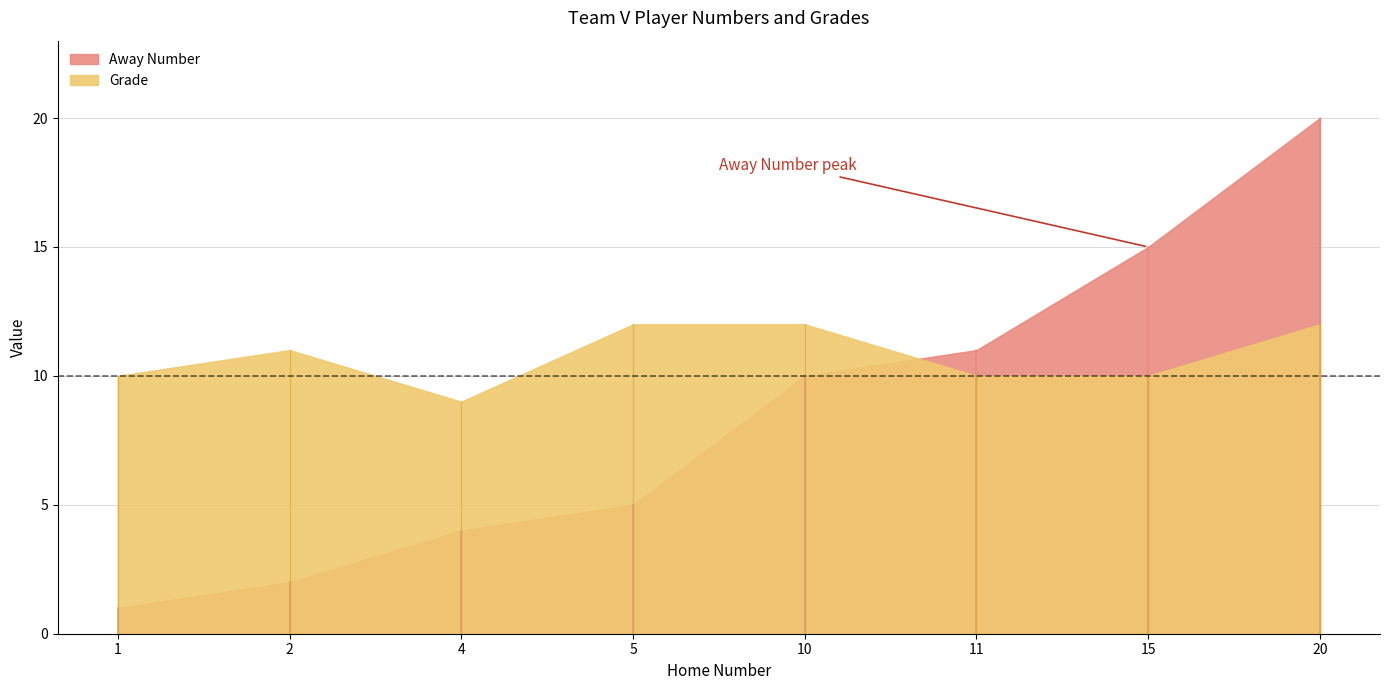

Is it true that Grade equals 12 at 20?

True